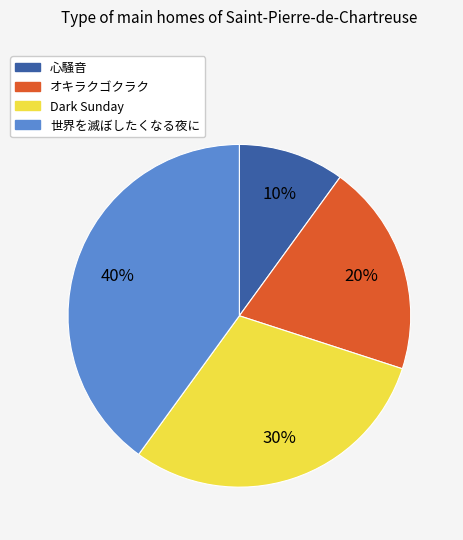

Is the sum of オキラクゴクラク and 世界を滅ぼしたくなる夜に greater than half?

Yes